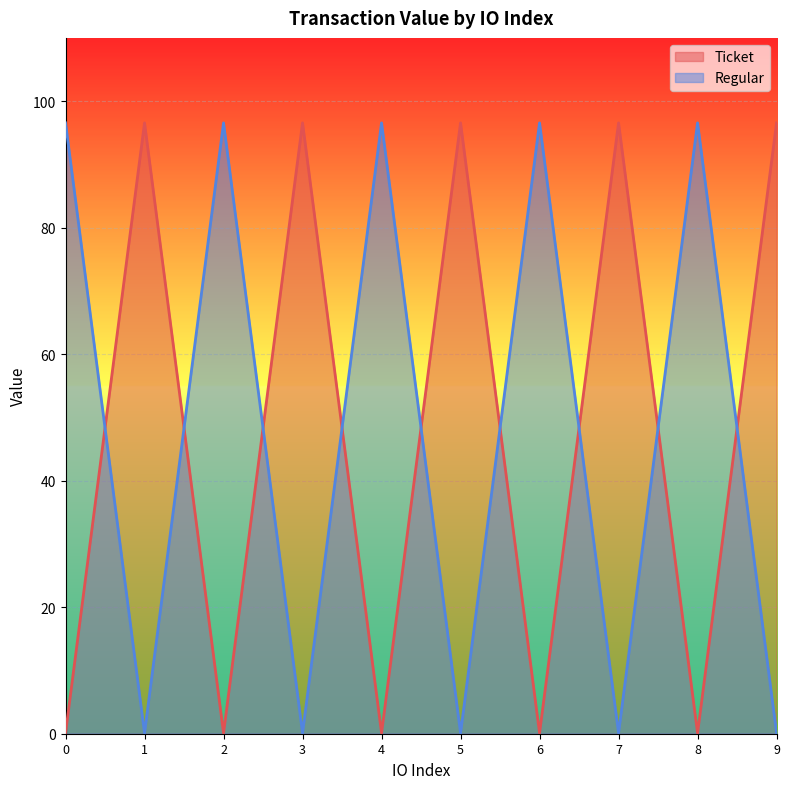

Which series has the largest total across all categories?

Ticket